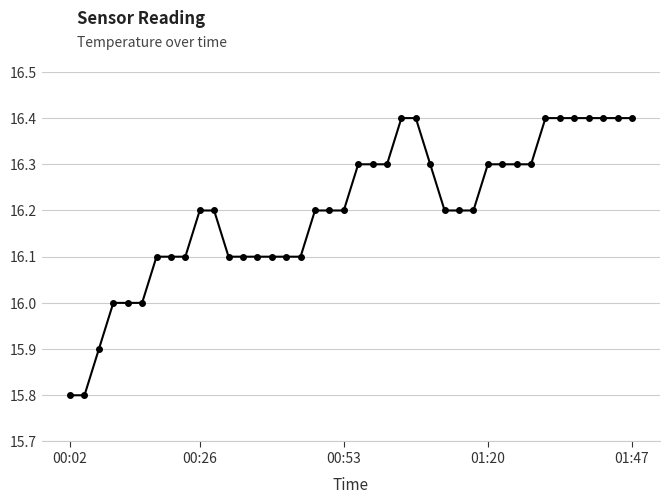

What is the average value?

16.2